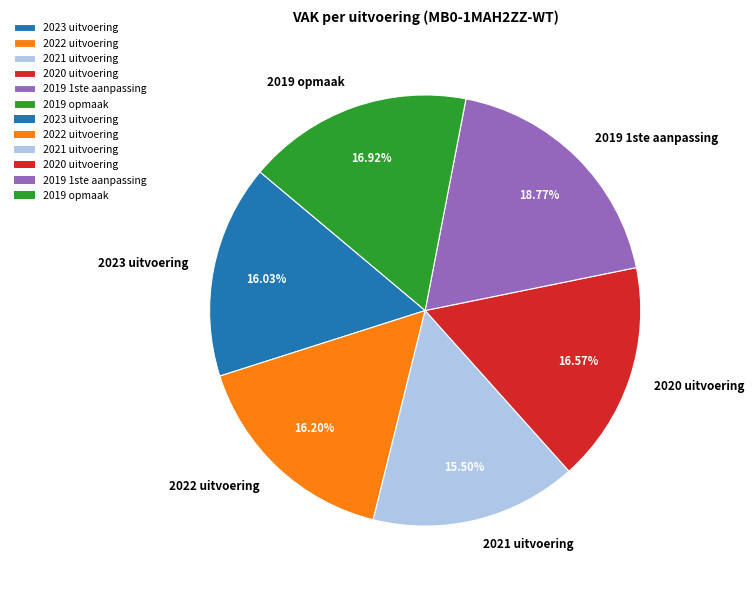

The 2021 uitvoering slice represents 3% of the pie. True or false?

False